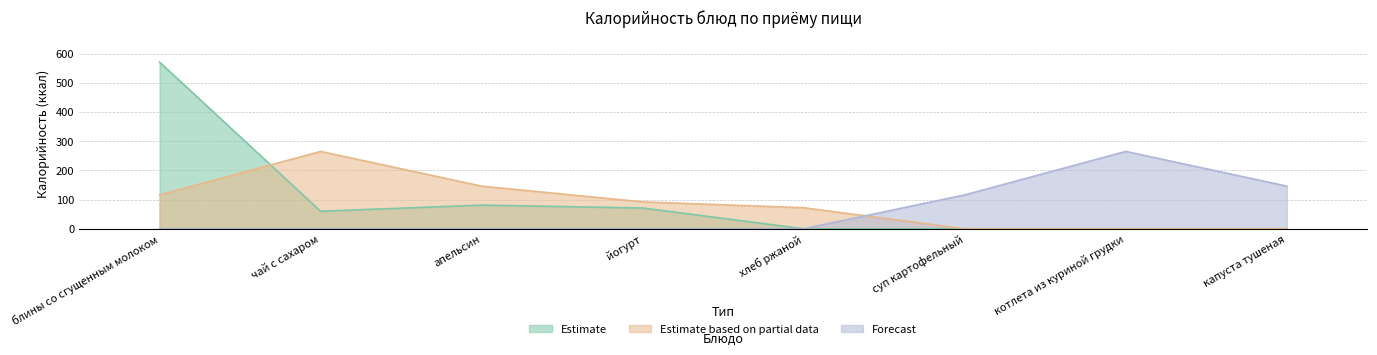

At which label does Forecast reach its minimum?

блины со сгущенным молоком